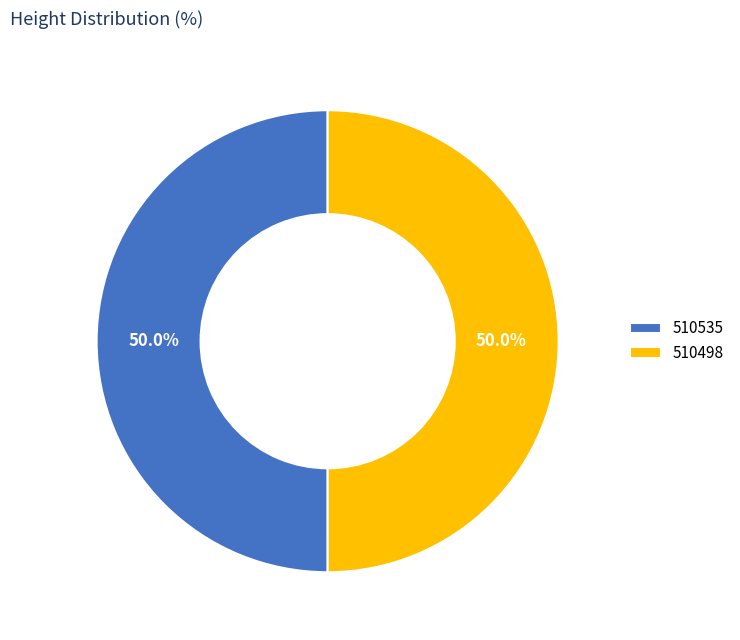

The 510498 slice represents 59% of the pie. True or false?

False